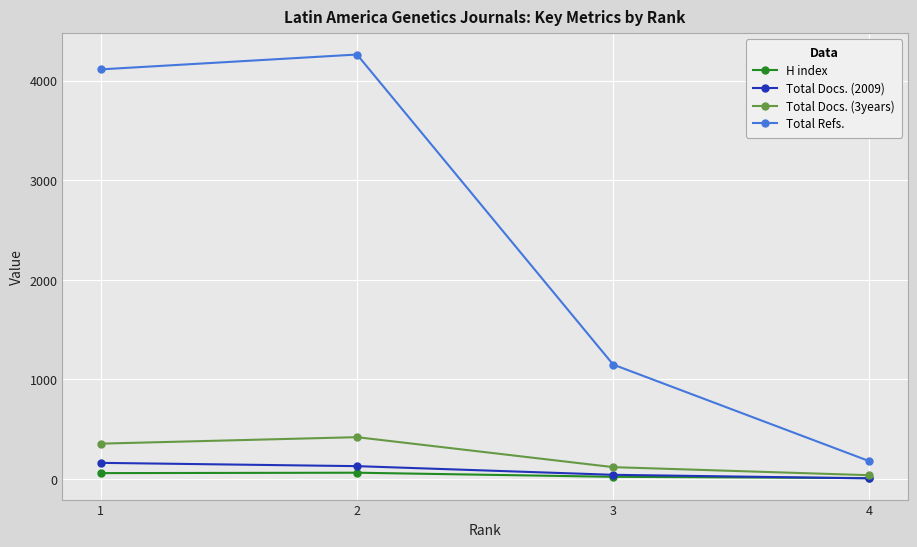

What is the value of the Total Refs. point at the 1st from the left?

4114